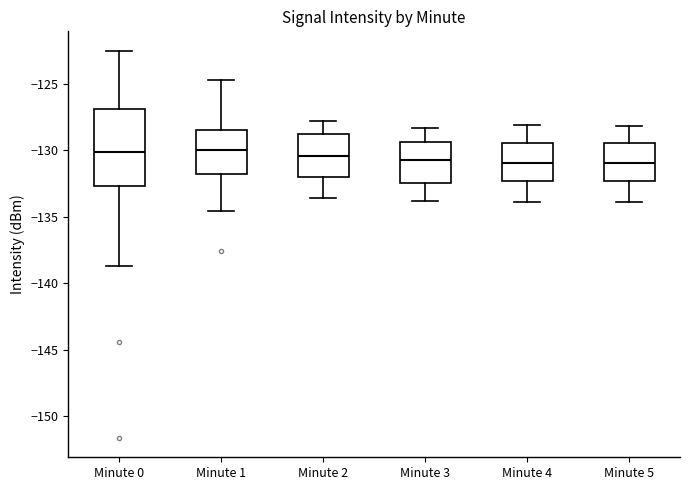

Reading left to right, transcribe this box plot: for each box, give where its median line is, the range the box spans, and where its two whiskers end, as read against the y-axis. The values are not printed on the chart, so give them approximately, as read against the axis.

Minute 0: median -130.0, box -132.5 to -127.0, whiskers -138.5 to -122.5
Minute 1: median -130.0, box -131.5 to -128.5, whiskers -134.5 to -124.5
Minute 2: median -130.5, box -132.0 to -129.0, whiskers -133.5 to -128.0
Minute 3: median -130.5, box -132.5 to -129.5, whiskers -134.0 to -128.5
Minute 4: median -131.0, box -132.5 to -129.5, whiskers -134.0 to -128.0
Minute 5: median -131.0, box -132.5 to -129.5, whiskers -134.0 to -128.0